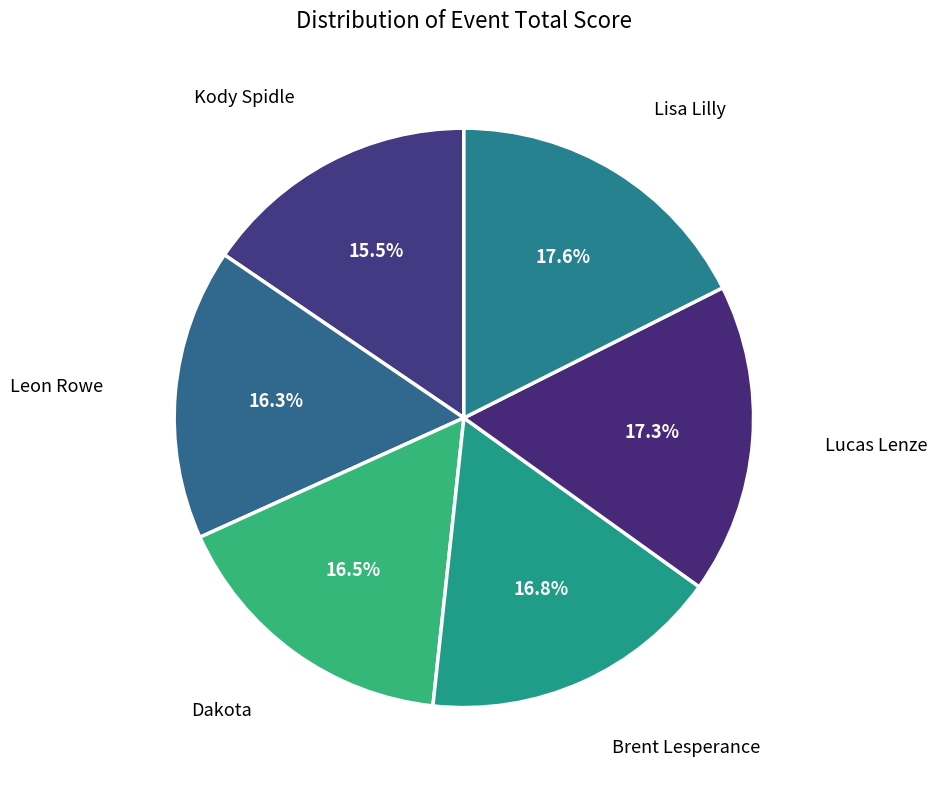

Is there any slice that represents more than half of the pie?

No